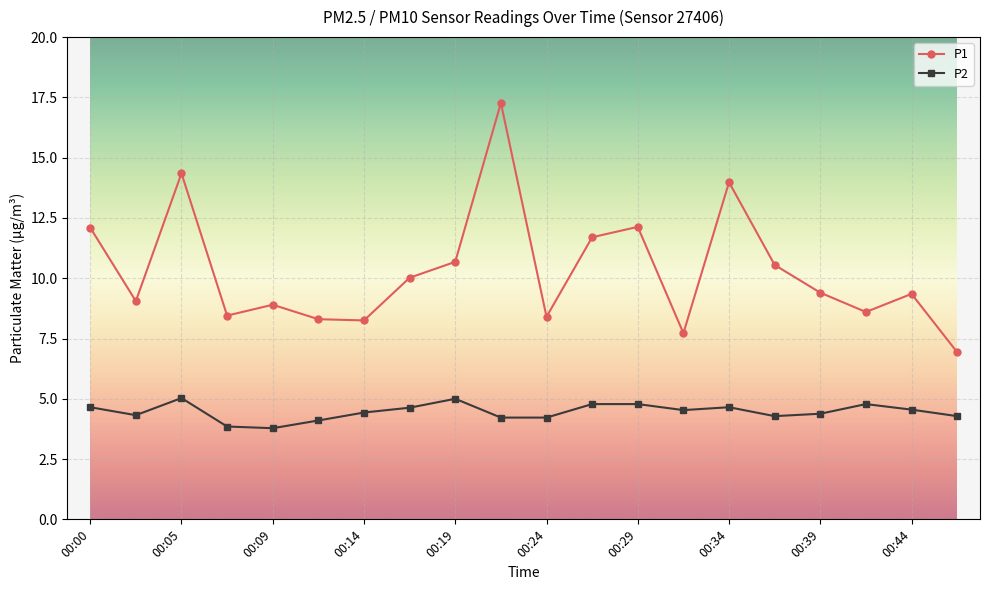

Which series has the widest spread of values?

P1